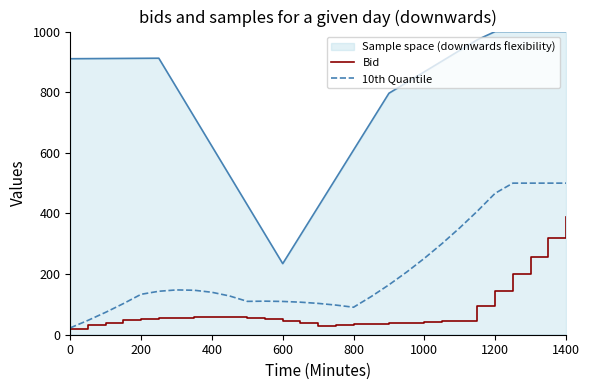

In 10th Quantile, how many points are lower than both neighbors (excluding endpoints)?

2